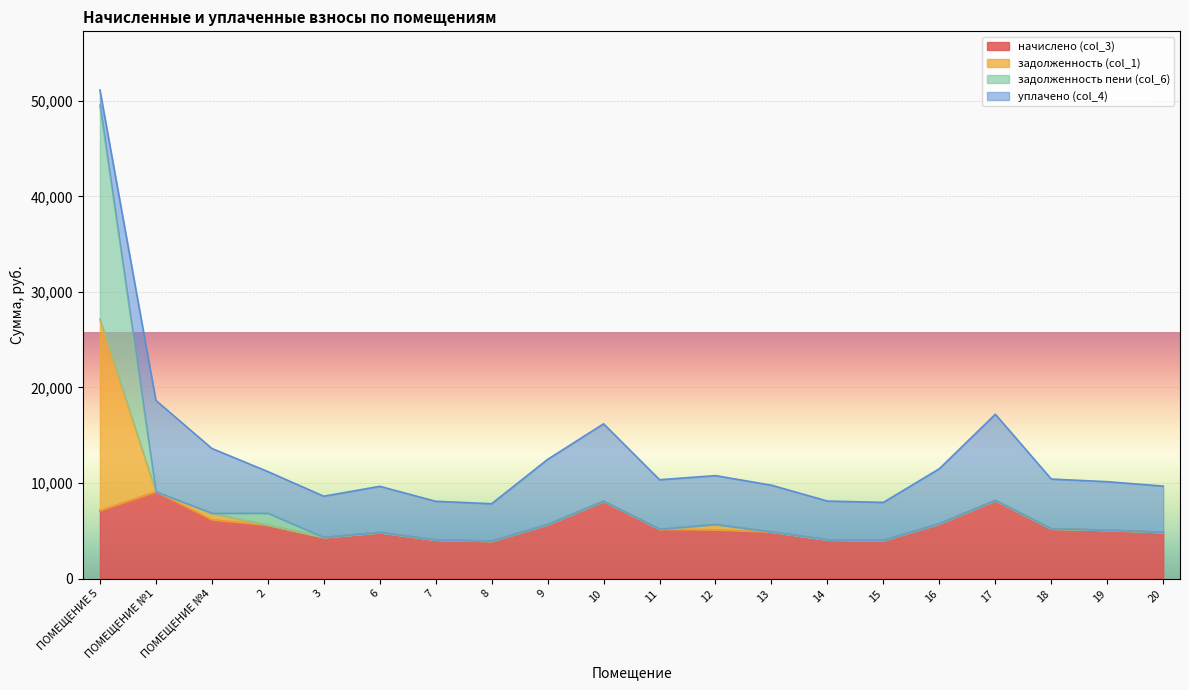

What is the lowest value of the задолженность (col_1) series?

3916.8